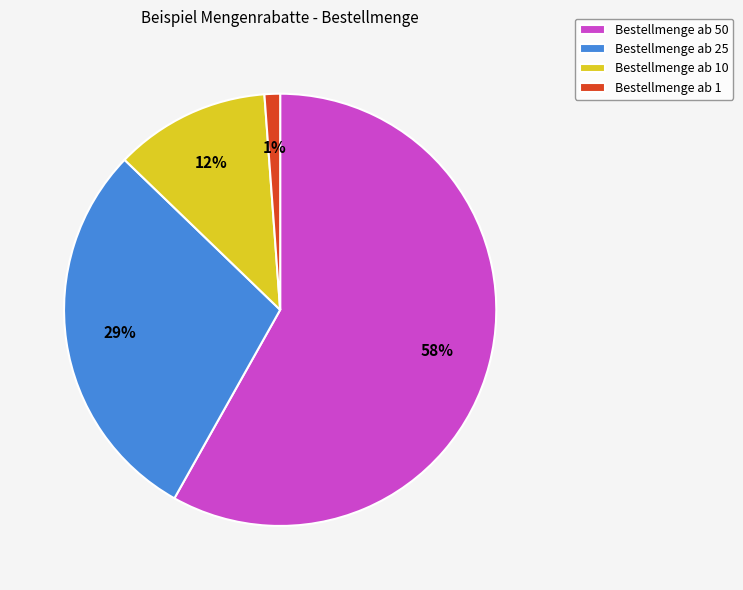

To the nearest percent, what is the difference between the Bestellmenge ab 25 and Bestellmenge ab 50 slice percentages?

29%